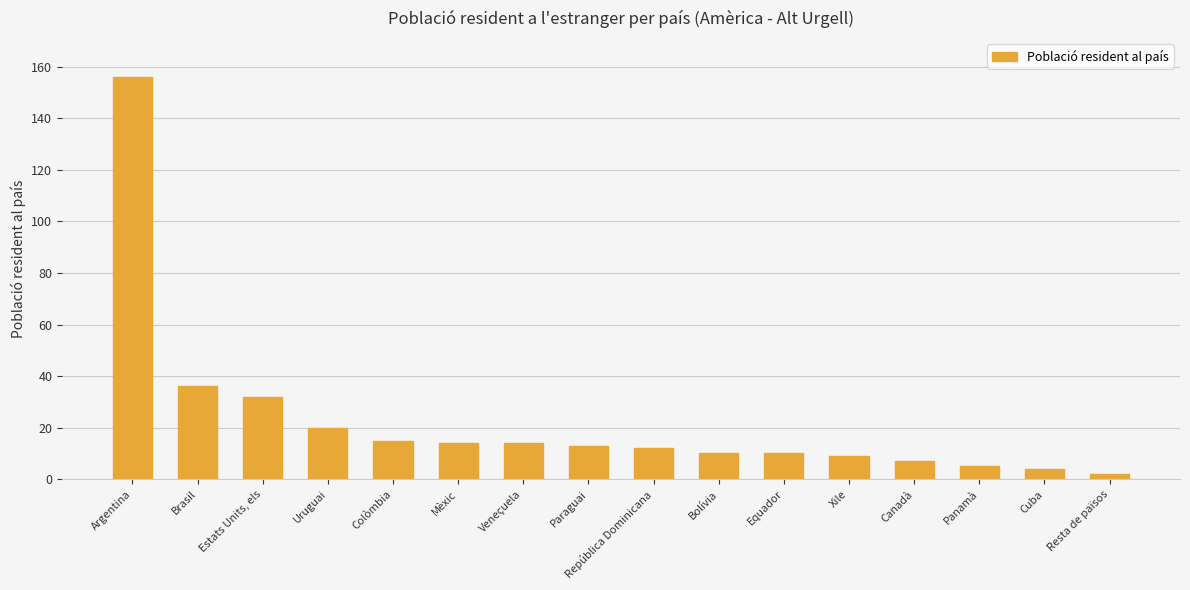

What position from the left is Brasil?

2